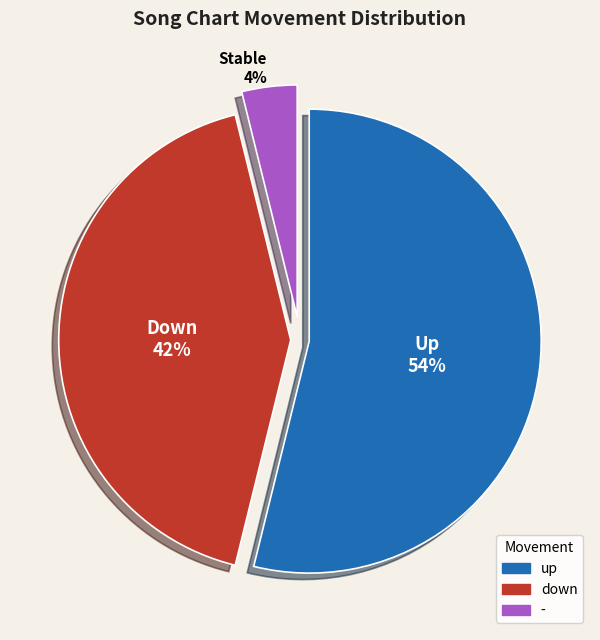

To the nearest percent, what is the combined percentage of up and -?

58%